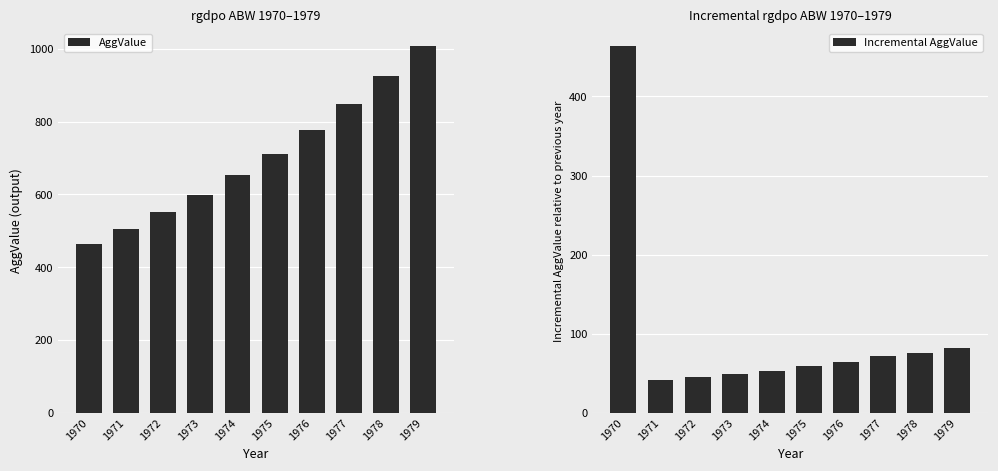

Reading left to right, list all the values displayed in this chart.

AggValue: 1970=463.3	1971=504.7	1972=550.5	1973=599.5	1974=652.5	1975=712.0	1976=776.7	1977=849.0	1978=924.5	1979=1006.5
Incremental AggValue: 1970=463.3	1971=41.4	1972=45.8	1973=49.0	1974=53.0	1975=59.6	1976=64.6	1977=72.3	1978=75.5	1979=82.0